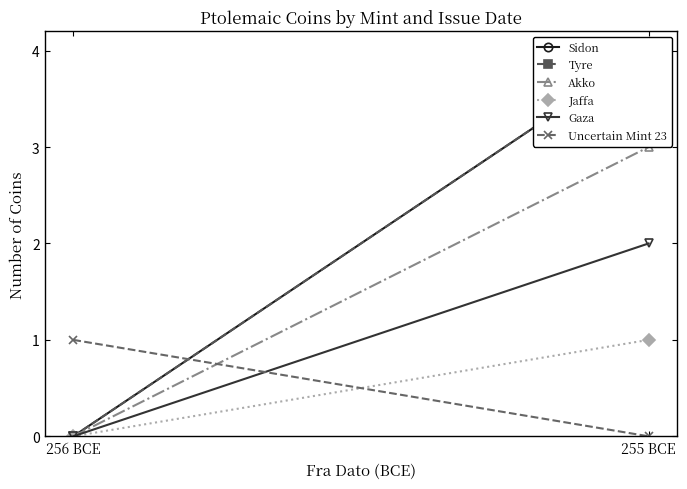

What is the highest value of the Gaza series?

2